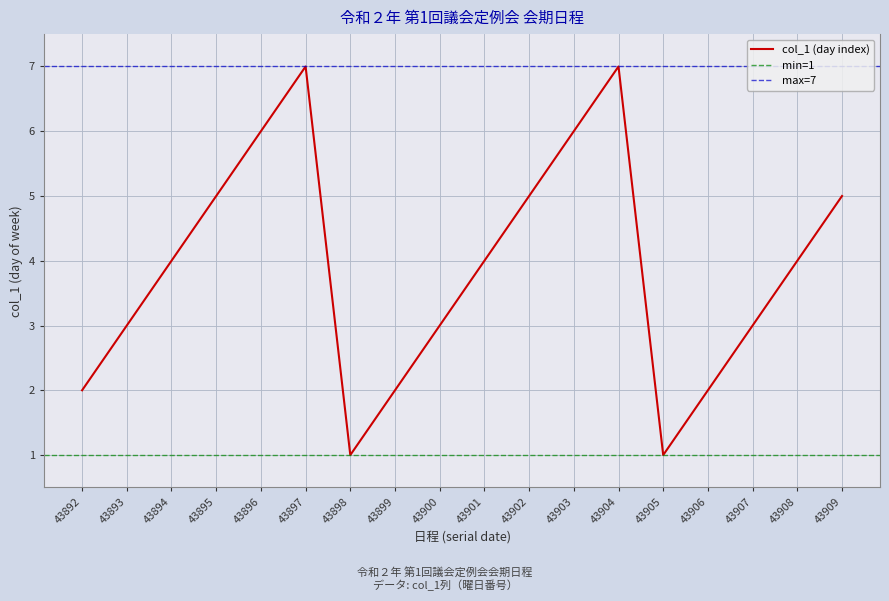

Approximately how many times larger is the value at 43893 compared to 43902?

0.6